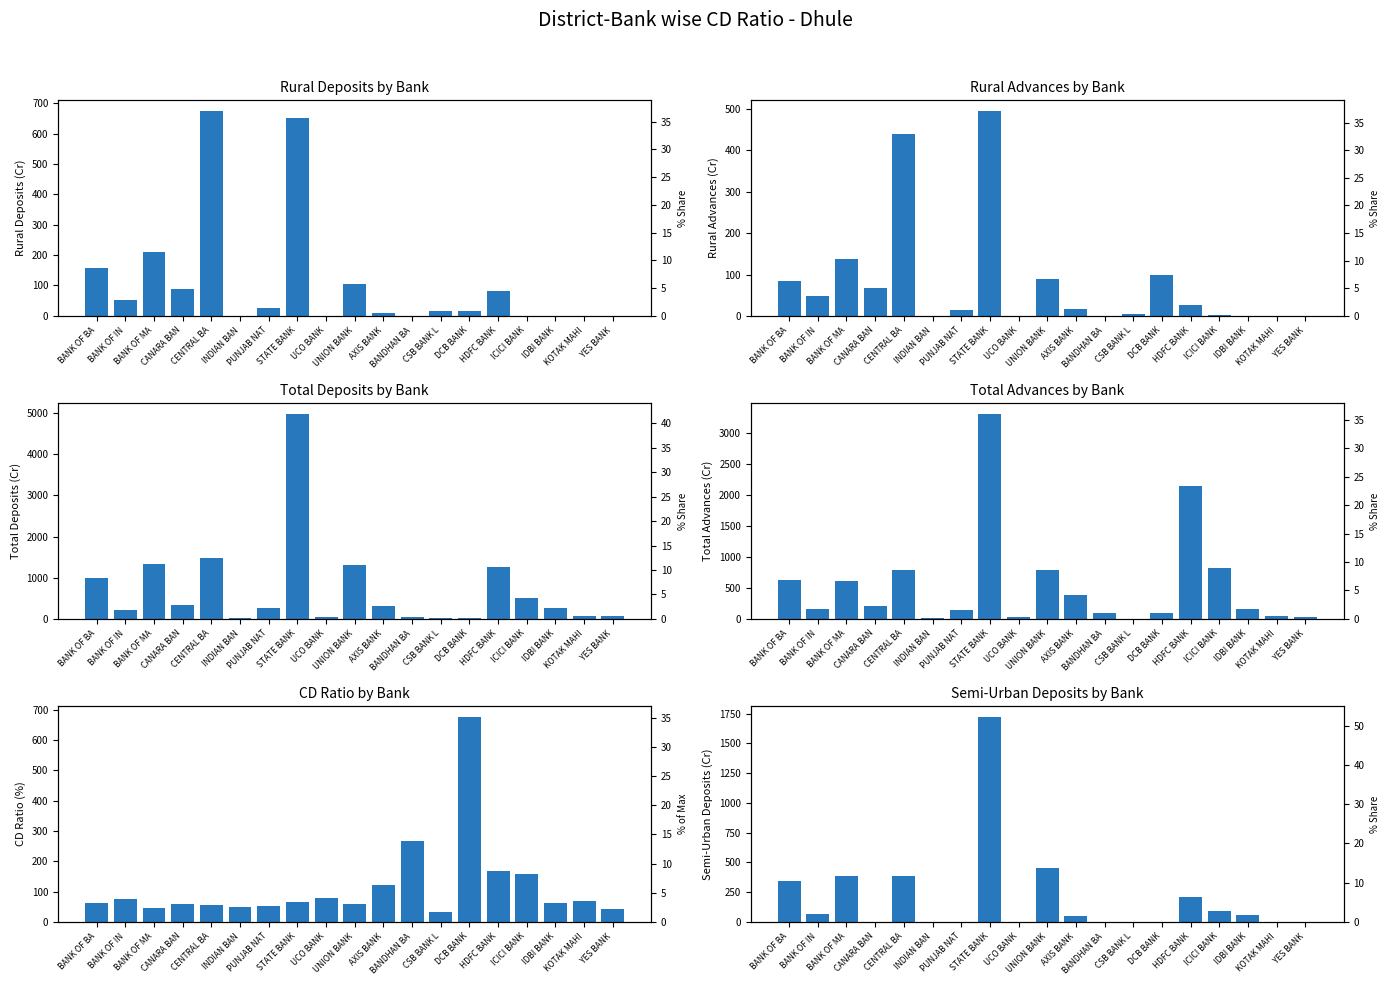

At how many categories does at least one series exceed 2080?

2